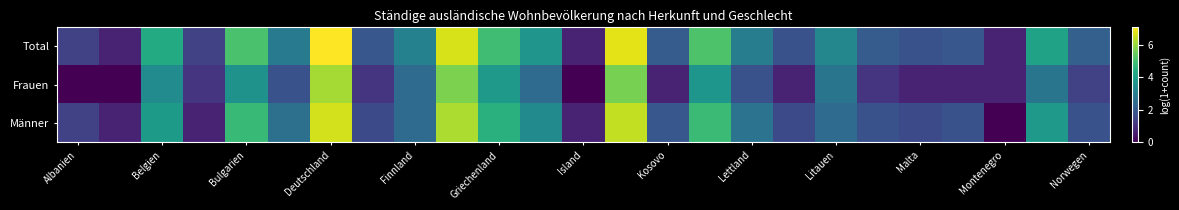

Reading right to left, extract all data points from this chart.

Total: 2.2	4.1	0.7	1.9	1.8	2.1	3.3	1.8	3.0	5.1	2.1	6.8	0.7	3.7	4.9	6.7	3.1	1.9	7.1	2.9	5.1	1.4	4.4	0.7	1.4
Frauen: 1.4	2.8	0.7	0.7	0.7	1.1	2.8	0.7	1.8	3.7	0.7	5.7	0.0	2.5	3.8	5.7	2.5	1.1	6.2	1.8	3.7	1.1	3.4	0.0	0.0
Männer: 1.8	3.8	0.0	1.8	1.6	1.8	2.5	1.6	2.7	4.9	1.9	6.5	0.7	3.4	4.5	6.2	2.5	1.6	6.6	2.6	4.8	0.7	3.9	0.7	1.4